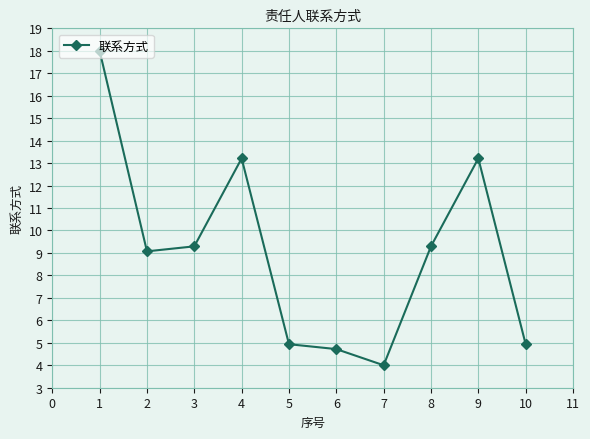

What value does the data have at 7?

4.0